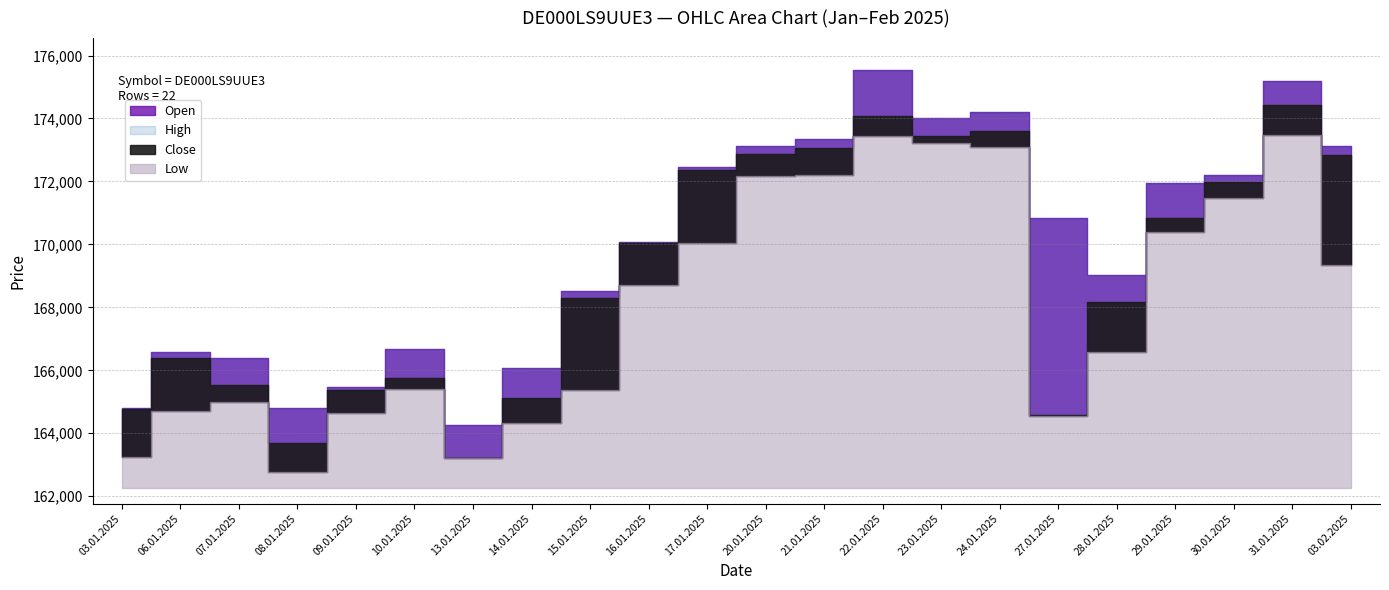

What is the maximum value shown in the chart?

175554